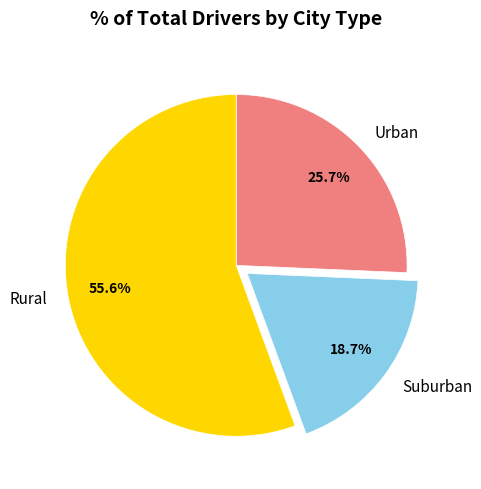

How many slices are in this pie chart?

3